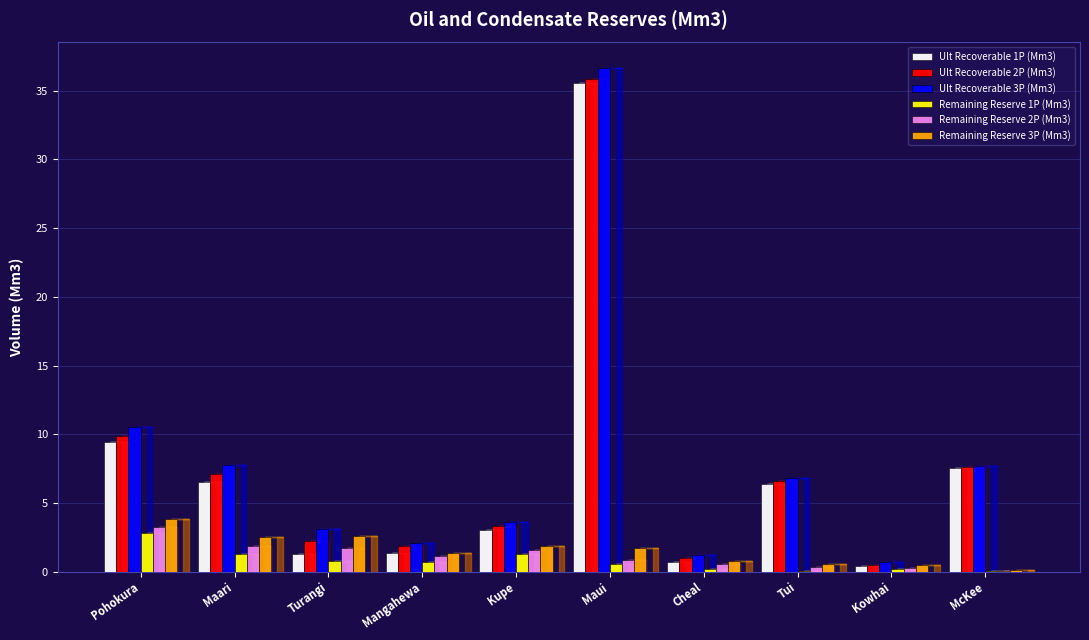

Which series changed the most between Maui and McKee?

Ult Recoverable 3P (Mm3)